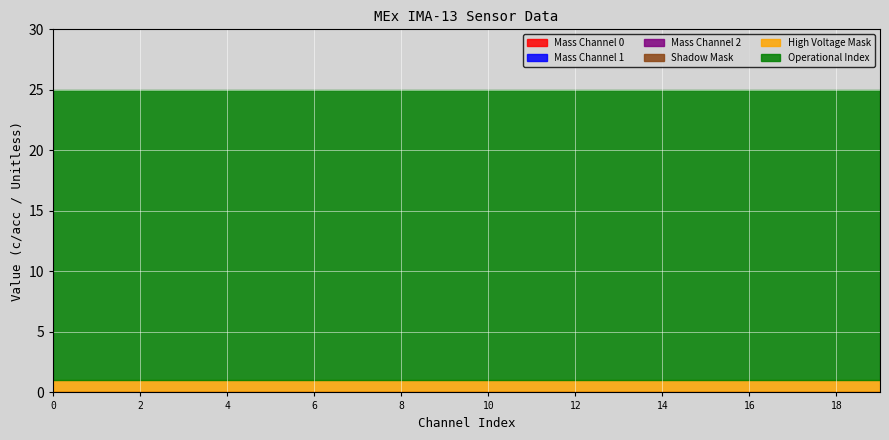

Reading left to right, transcribe all the data shown in this chart.

Mass Channel 0: 0=0	1=0	2=0	3=0	4=0	5=0	6=0	7=0	8=0	9=0	10=0	11=0	12=0	13=0	14=0	15=0	16=0	17=0	18=0	19=0
Mass Channel 1: 0=0	1=0	2=0	3=0	4=0	5=0	6=0	7=0	8=0	9=0	10=0	11=0	12=0	13=0	14=0	15=0	16=0	17=0	18=0	19=0
Mass Channel 2: 0=0	1=0	2=0	3=0	4=0	5=0	6=0	7=0	8=0	9=0	10=0	11=0	12=0	13=0	14=0	15=0	16=0	17=0	18=0	19=0
Shadow Mask: 0=0	1=0	2=0	3=0	4=0	5=0	6=0	7=0	8=0	9=0	10=0	11=0	12=0	13=0	14=0	15=0	16=0	17=0	18=0	19=0
High Voltage Mask: 0=1	1=1	2=1	3=1	4=1	5=1	6=1	7=1	8=1	9=1	10=1	11=1	12=1	13=1	14=1	15=1	16=1	17=1	18=1	19=1
Operational Index: 0=24	1=24	2=24	3=24	4=24	5=24	6=24	7=24	8=24	9=24	10=24	11=24	12=24	13=24	14=24	15=24	16=24	17=24	18=24	19=24